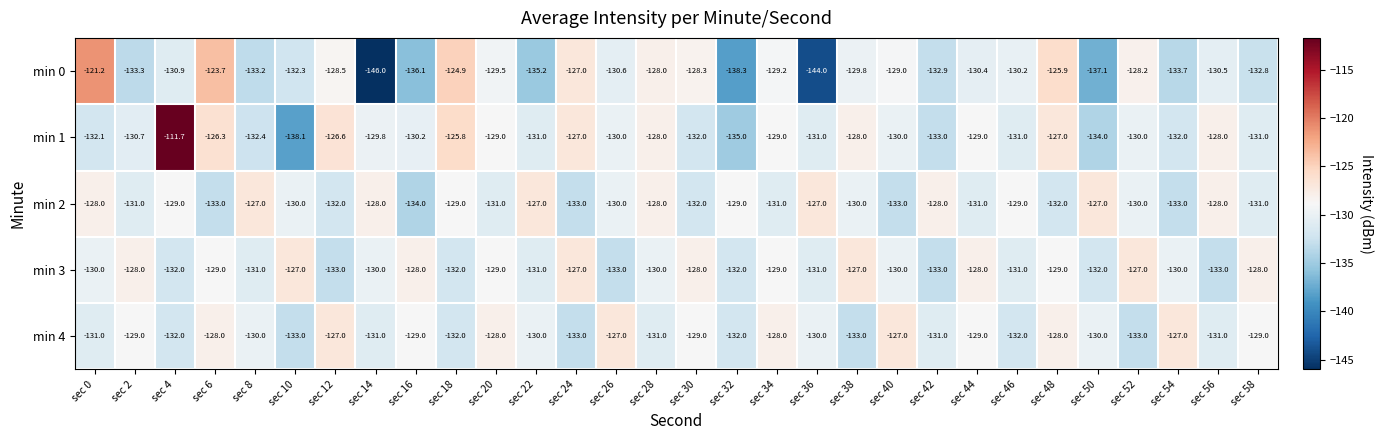

What is the spread (max minus min) of values at sec 44?

3.0